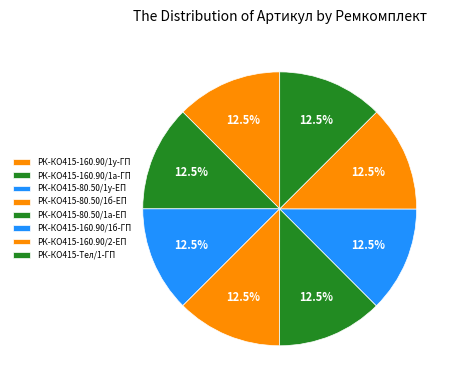

Count the number of slices in the pie.

8